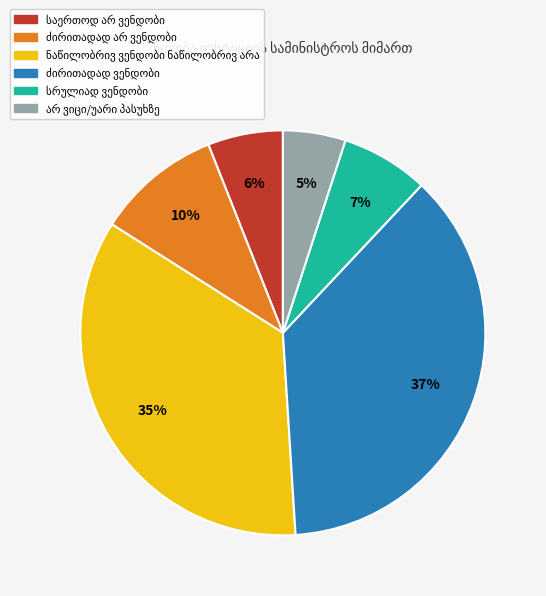

Does any single category account for the majority?

No